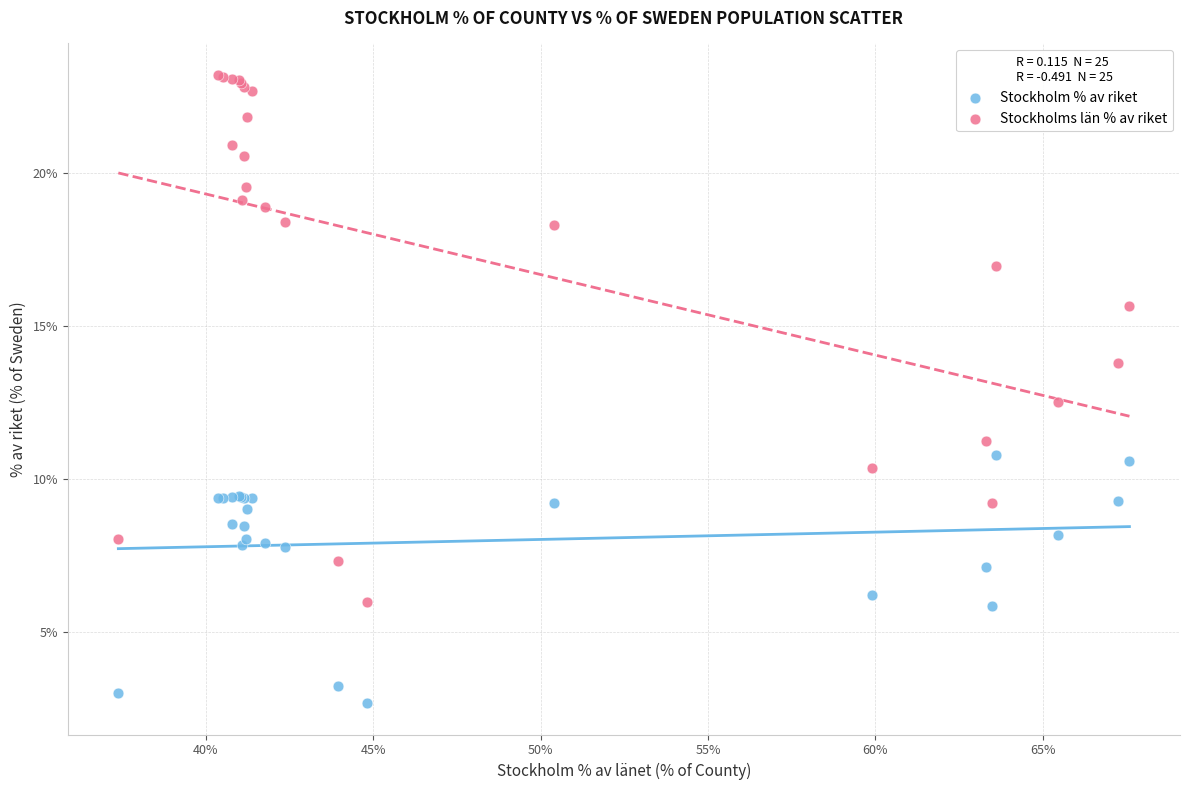

What are all the series names shown in the legend?

Stockholm % av riket, Stockholms län % av riket